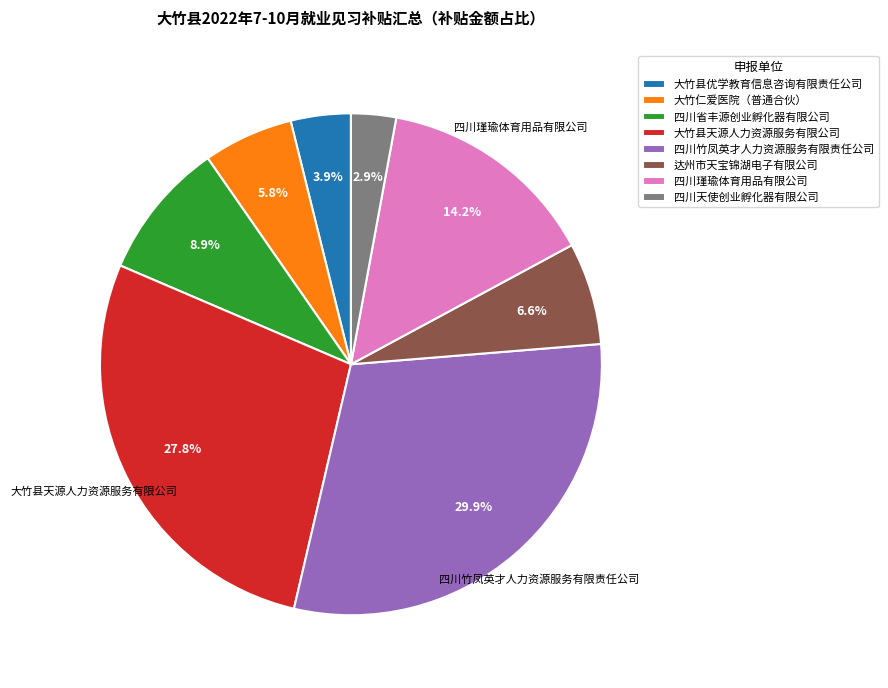

To the nearest percent, what is the difference between the 达州市天宝锦湖电子有限公司 and 四川省丰源创业孵化器有限公司 slice percentages?

2%